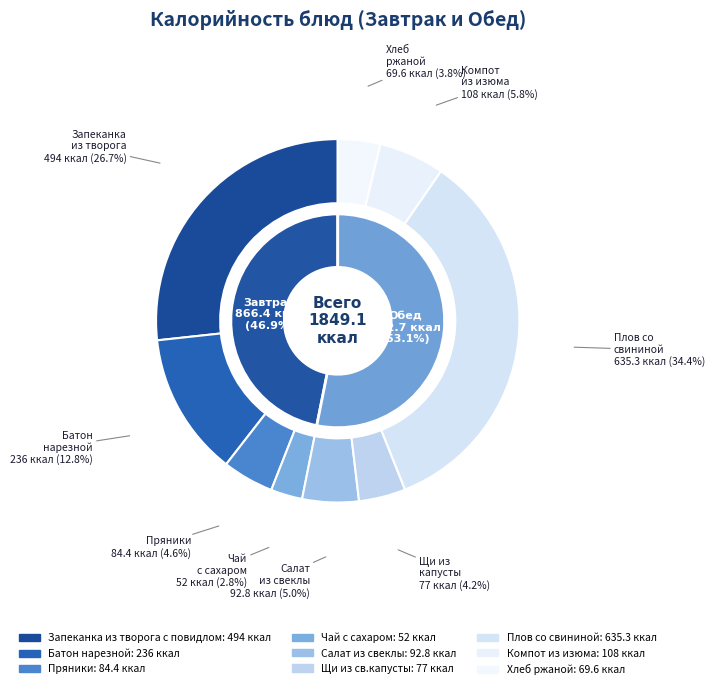

Which category has the smallest portion of the pie?

Чай с сахаром